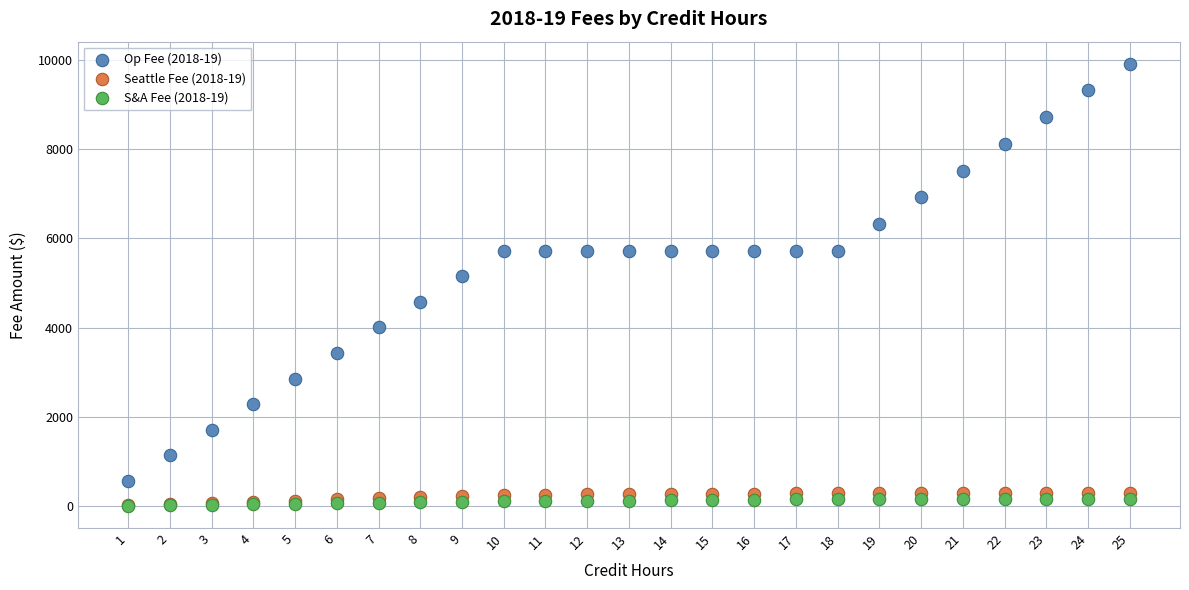

What are all the series names shown in the legend?

Op Fee (2018-19), Seattle Fee (2018-19), S&A Fee (2018-19)